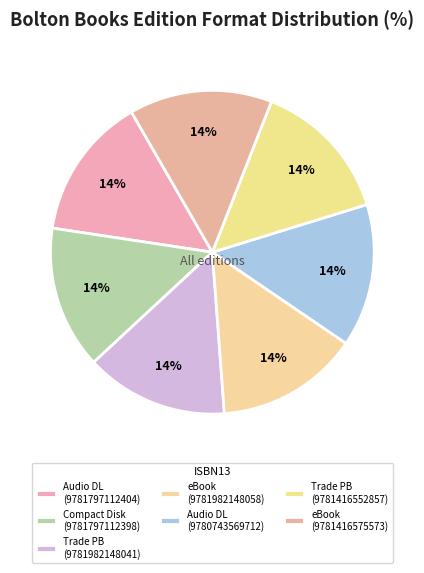

To the nearest percent, what is the average slice percentage?

14%